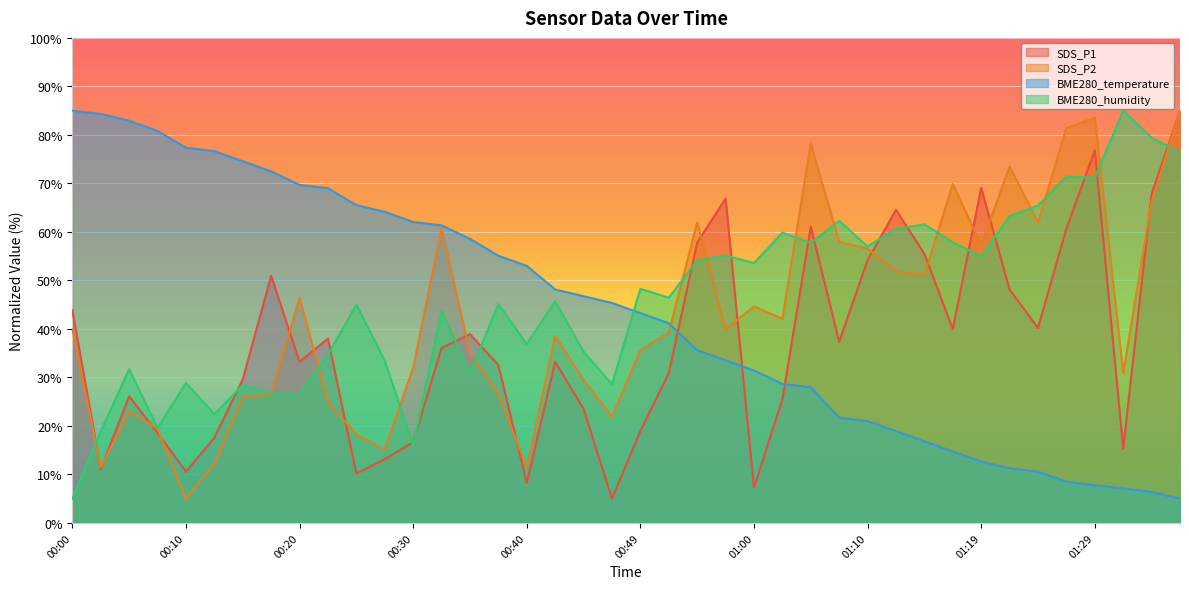

Reading left to right, what are all the values shown in this chart?

SDS_P1: 43.8	11.1	26.1	18.6	10.6	17.6	29.6	51.0	33.2	38.0	10.2	13.2	16.7	36.1	38.9	32.6	8.2	33.2	23.5	5.0	19.0	30.9	57.8	66.9	7.3	25.5	61.1	37.4	54.2	64.5	55.5	40.0	69.1	48.1	40.2	60.7	76.8	15.4	67.8	85.0
SDS_P2: 40.0	11.5	23.0	19.4	5.0	12.2	25.9	26.6	46.4	24.8	18.3	15.1	32.0	60.9	34.9	26.6	11.5	38.5	29.5	21.9	35.6	39.2	61.9	40.0	44.6	42.1	78.2	58.0	56.5	51.8	51.1	69.9	57.3	73.5	61.9	81.4	83.6	30.9	66.3	85.0
BME280_temperature: 85.0	84.3	82.9	80.8	77.3	76.7	74.6	72.5	69.7	69.0	65.5	64.1	62.0	61.3	58.6	55.1	53.0	48.1	46.7	45.3	43.3	41.2	35.6	33.5	31.4	28.7	28.0	21.7	21.0	18.9	16.8	14.7	12.7	11.3	10.6	8.5	7.8	7.1	6.4	5.0
BME280_humidity: 5.0	18.9	31.7	19.6	28.9	22.4	28.4	26.7	26.6	34.7	45.0	33.4	16.0	43.7	30.9	45.1	36.9	45.7	35.3	28.6	48.3	46.4	54.1	55.1	53.6	59.9	57.7	62.3	57.0	60.6	61.6	57.9	55.0	63.3	65.4	71.4	71.1	85.0	79.4	76.4